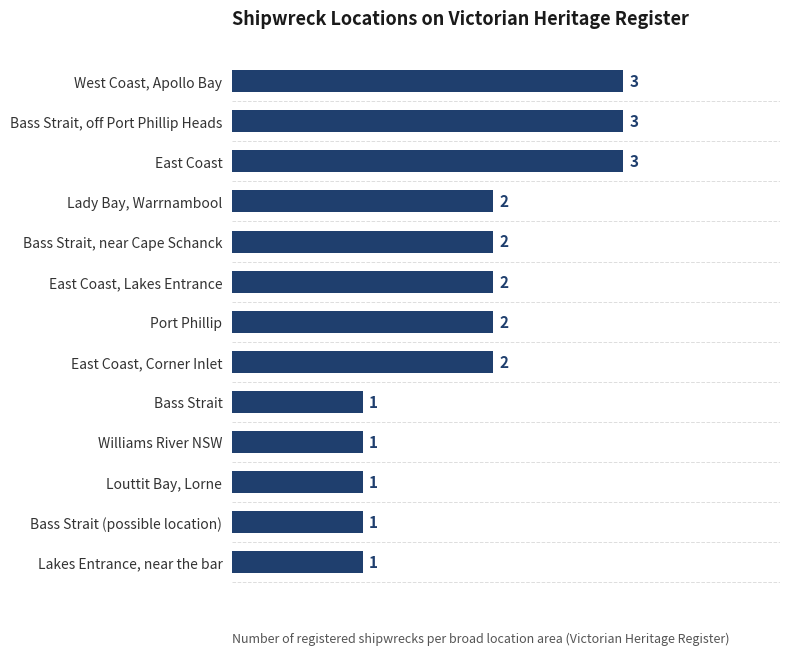

The chart shows a value of 1 at Bass Strait. True or false?

True